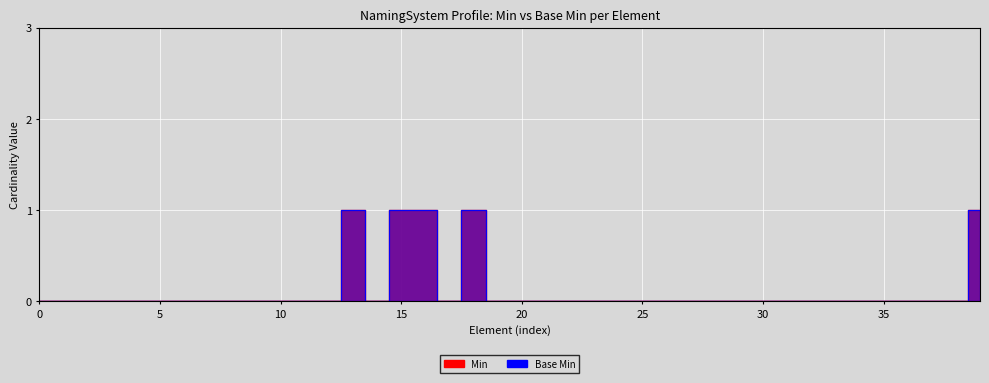

Which series has the largest total across all categories?

Min